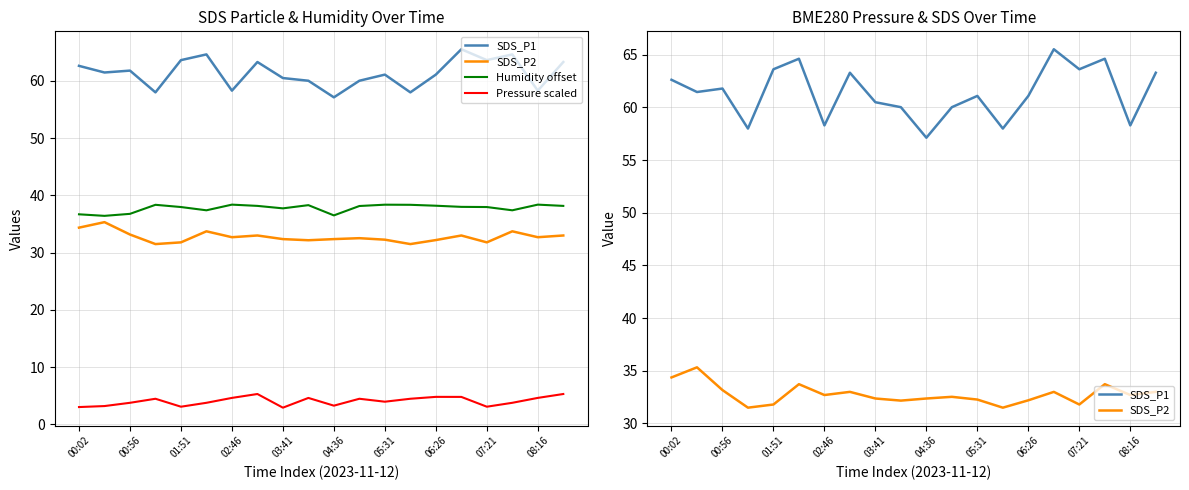

True or false: Humidity offset and SDS_P1 cross at least once.

False